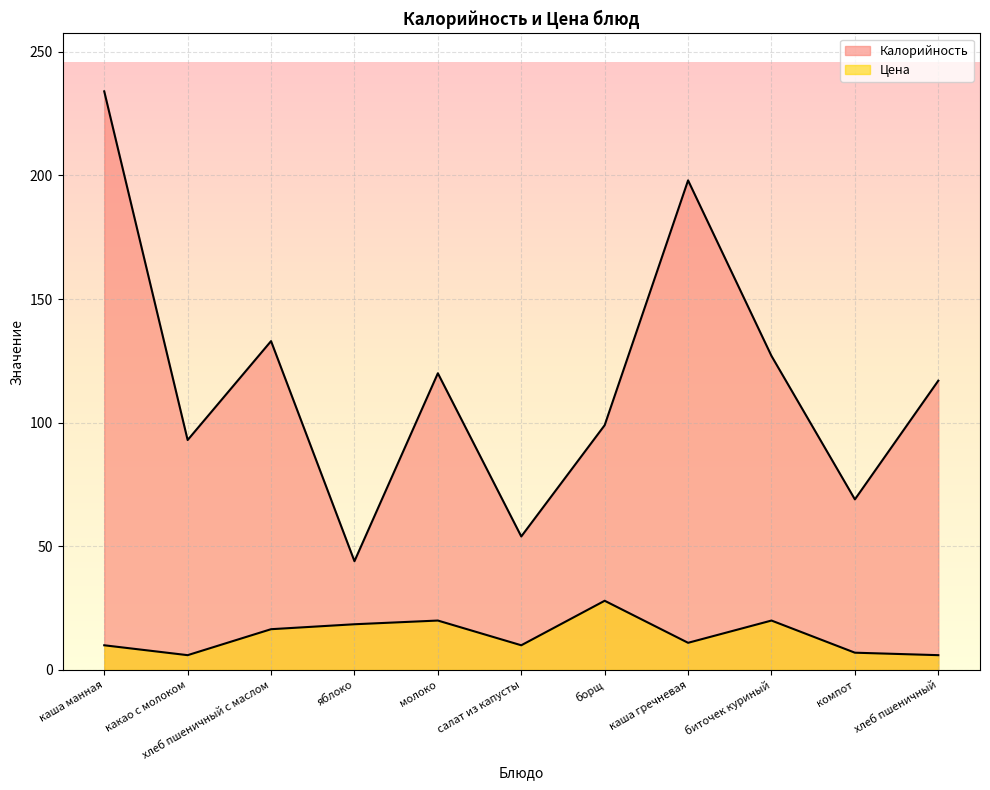

Which series has the largest range (max minus min)?

Калорийность